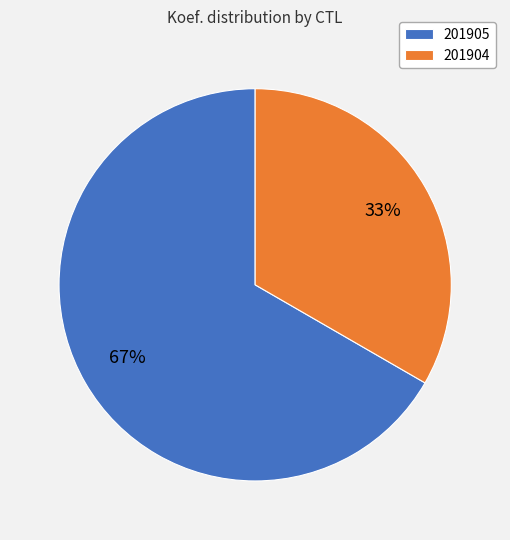

Which has a higher value, 201905 or 201904?

201905